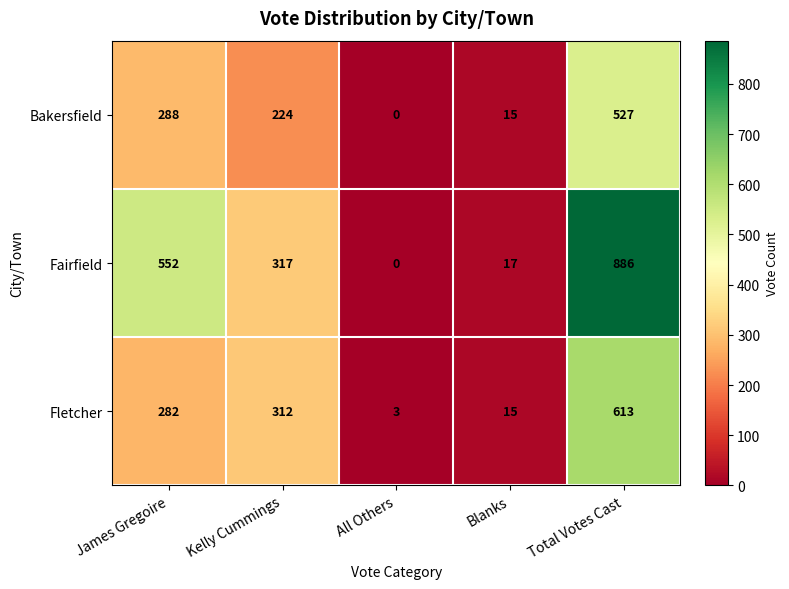

Which series changed the most between All Others and Total Votes Cast?

Fairfield